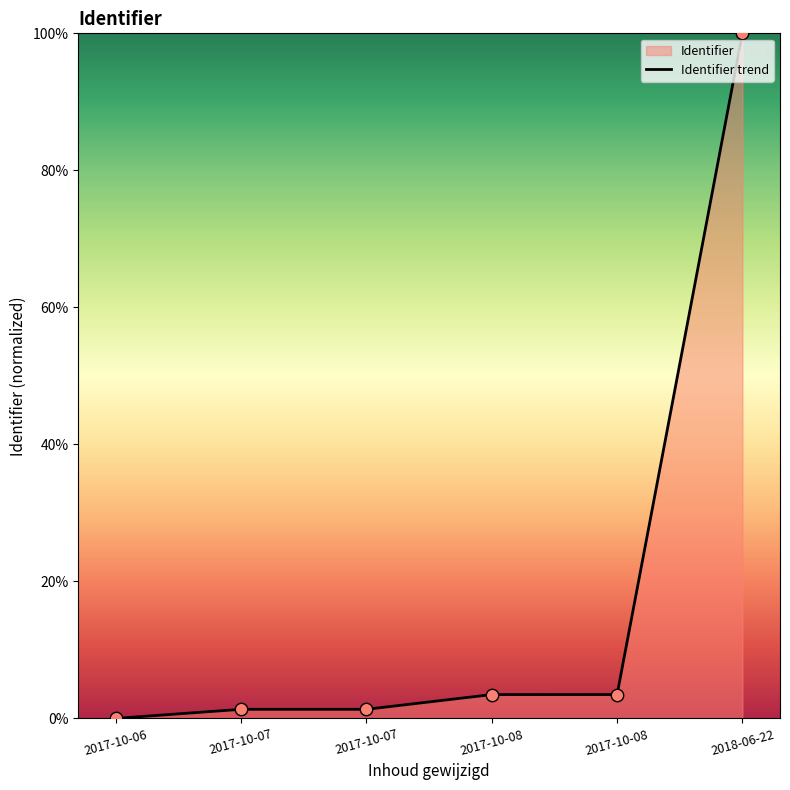

Between 2017-10-08 and 2017-10-07, which is larger?

2017-10-08